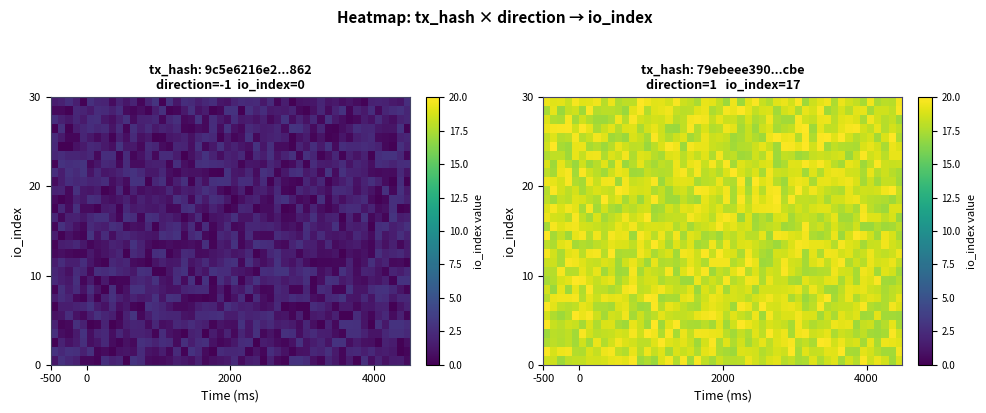

The value of 9c5e6216e234891108e75d9e2b4ccb4297a2862 at io_index is 1. True or false?

False